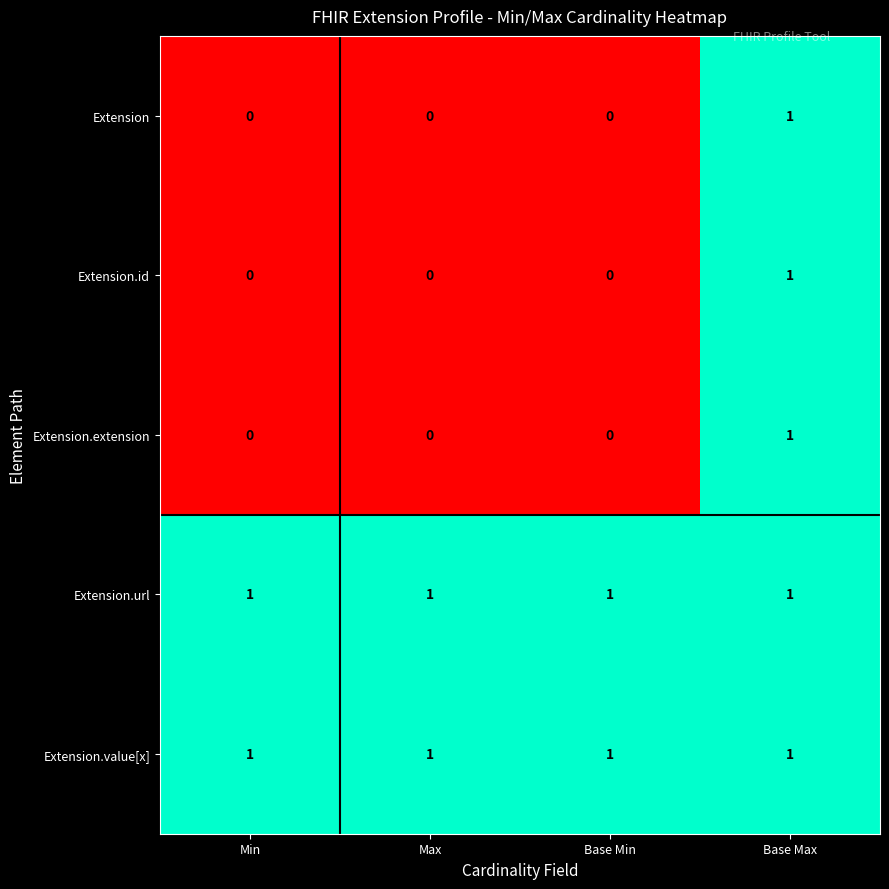

What is the difference between the highest and lowest values at Max?

1